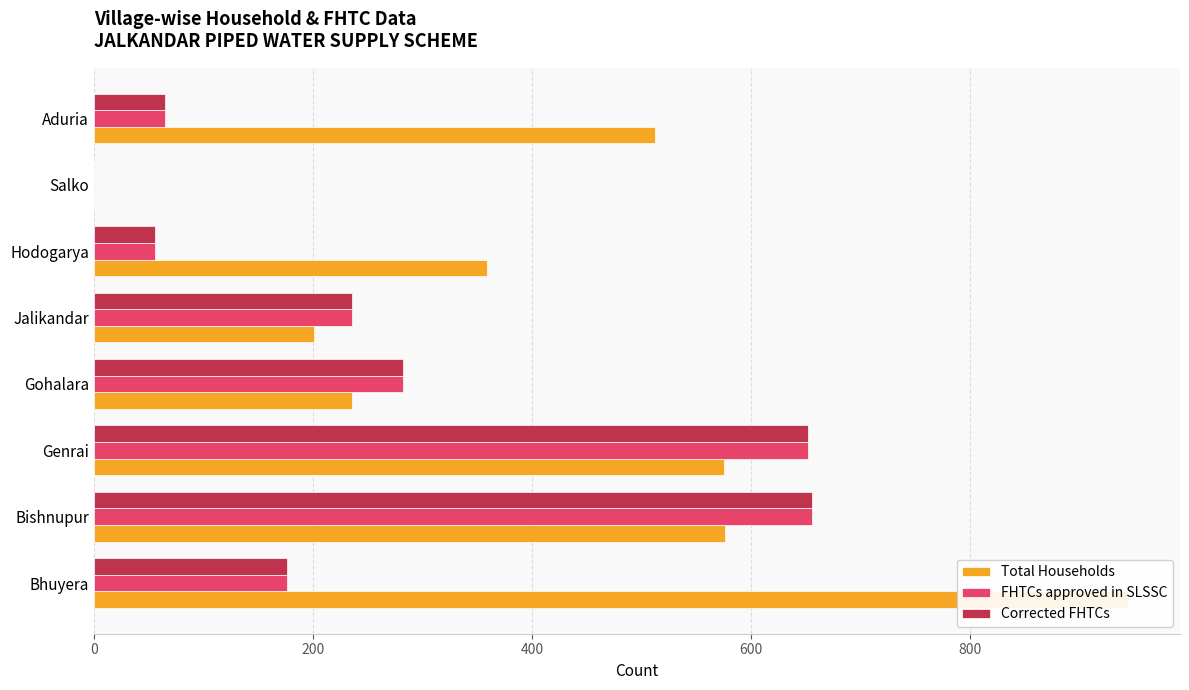

How many data points in Corrected FHTCs are less than 236?

4